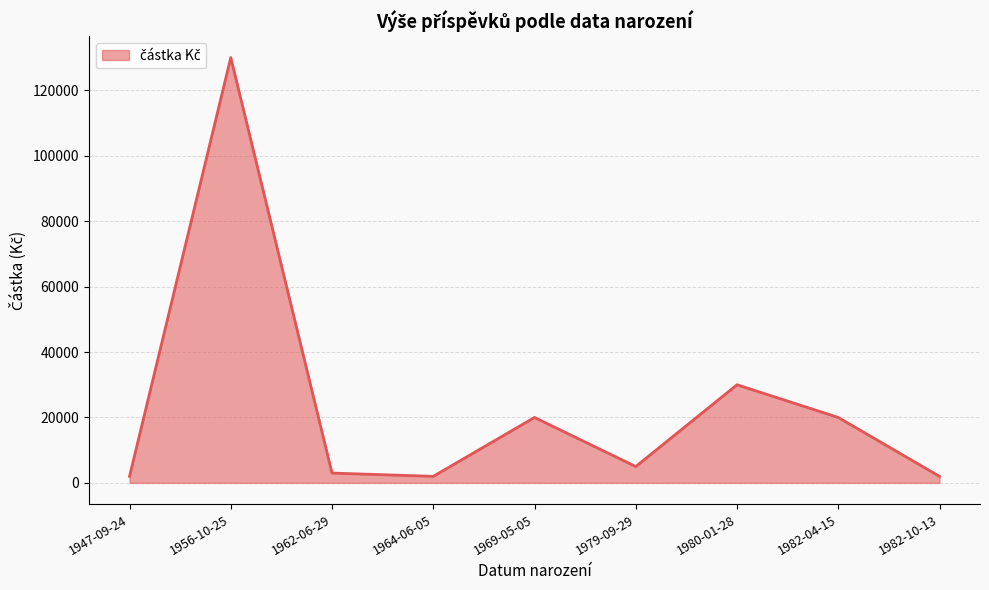

At which category does the chart reach its peak across all series?

1956-10-25